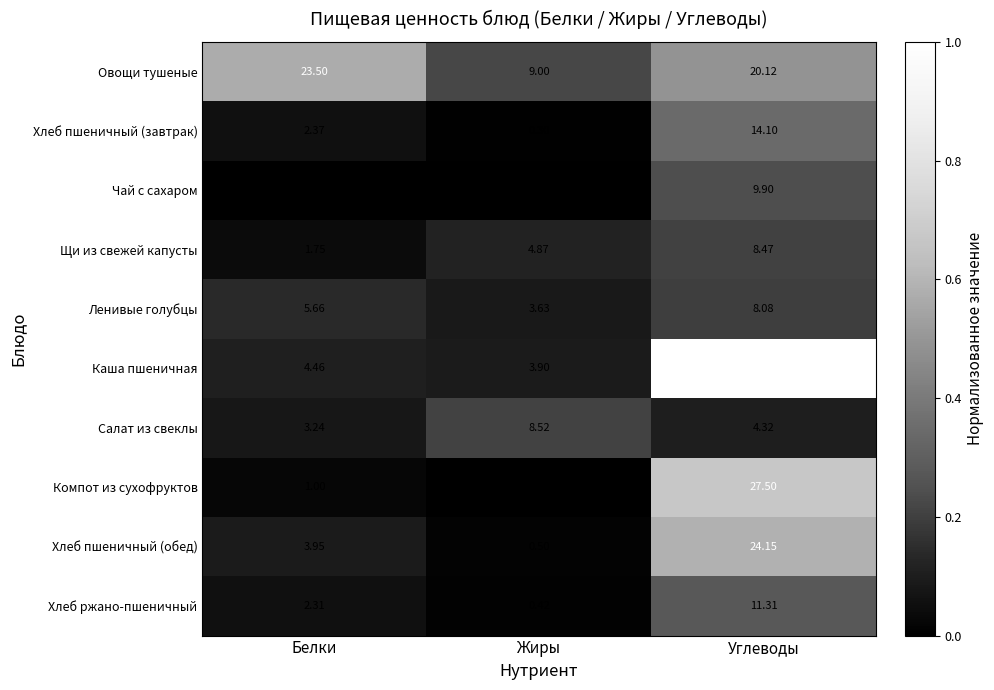

Which series has the largest range (max minus min)?

Каша пшеничная